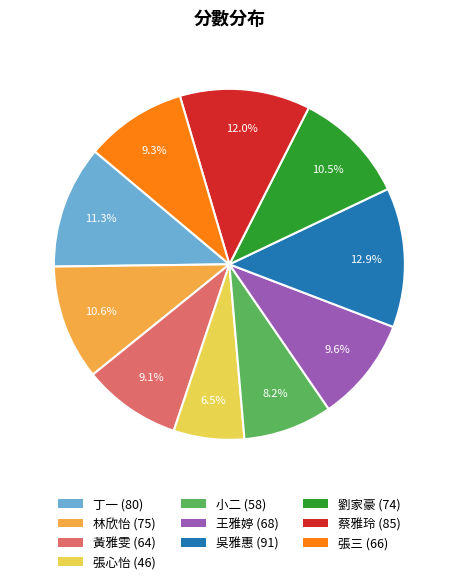

What is the ratio of the value at 蔡雅玲 to the value at 林欣怡?

1.1